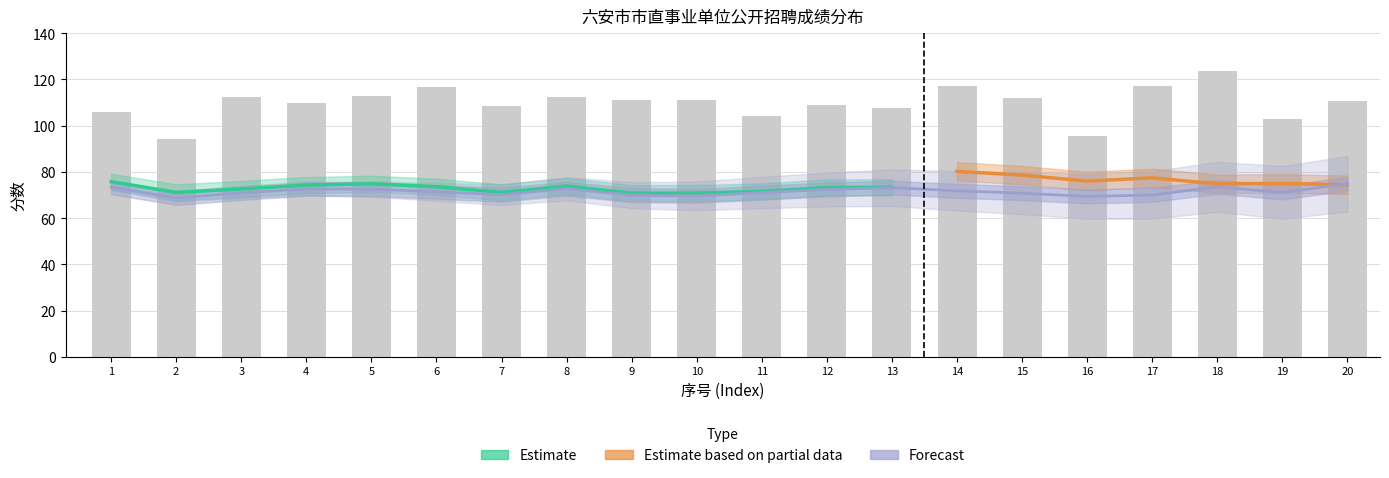

Does the chart contain any negative values?

No